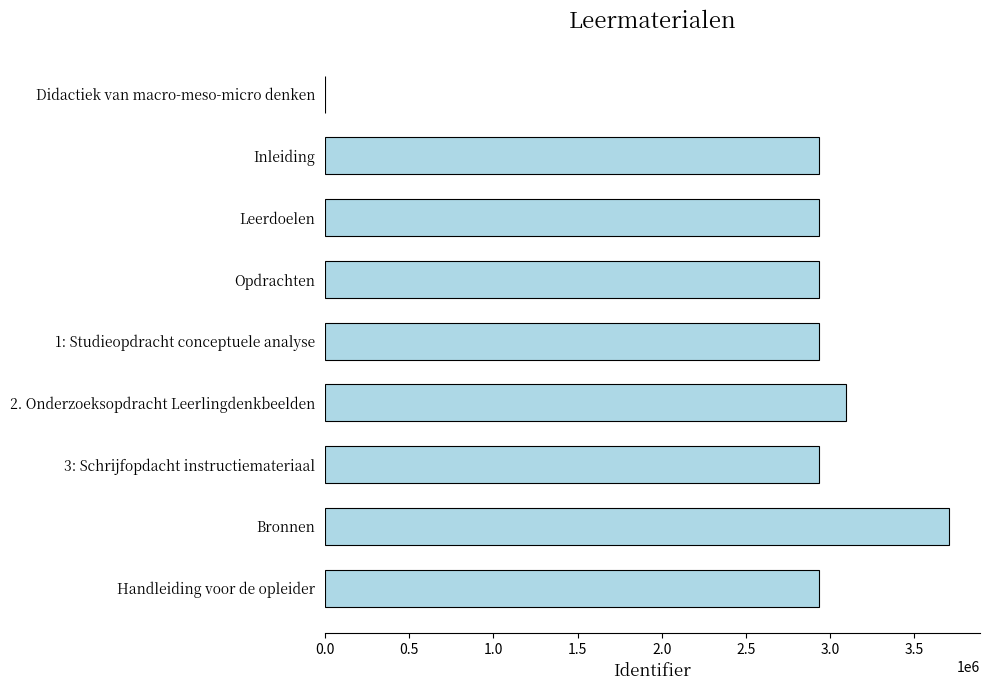

Are the bars horizontal?

Yes